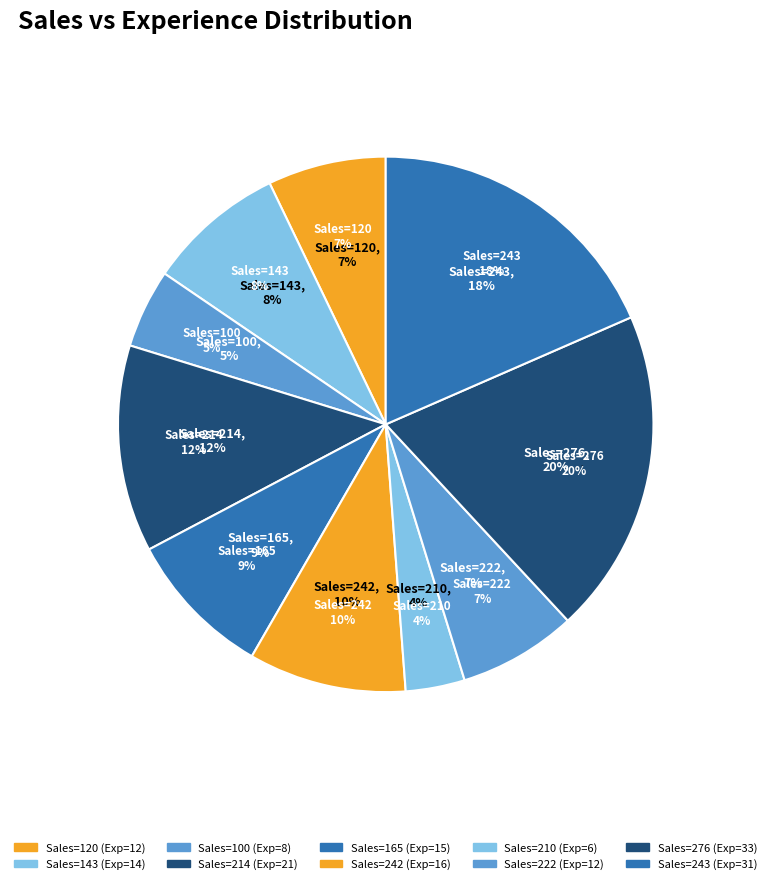

Which slice is the largest?

276